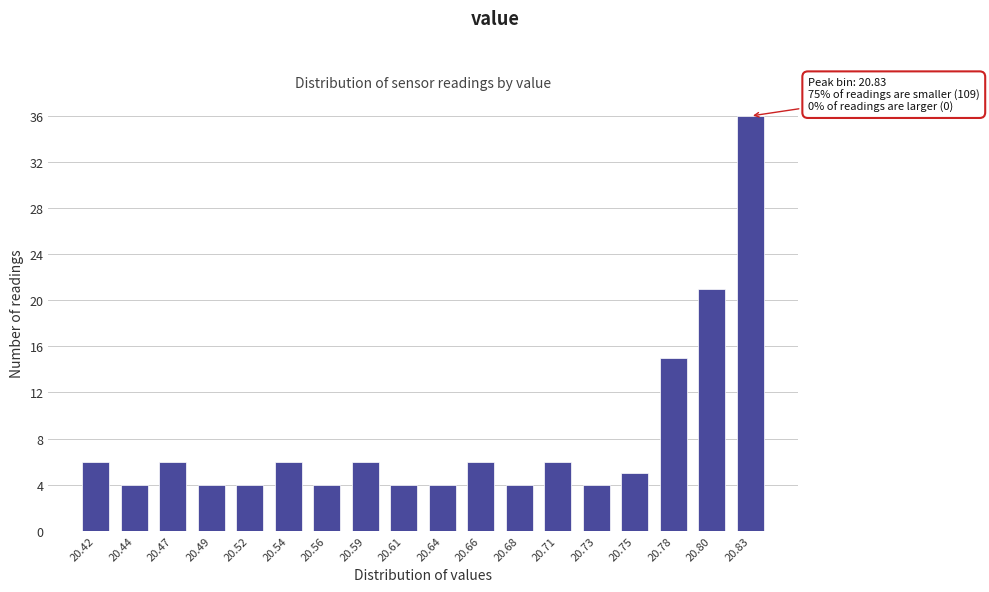

Reading left to right, transcribe all the data shown in this chart.

6	4	6	4	4	6	4	6	4	4	6	4	6	4	5	15	21	36